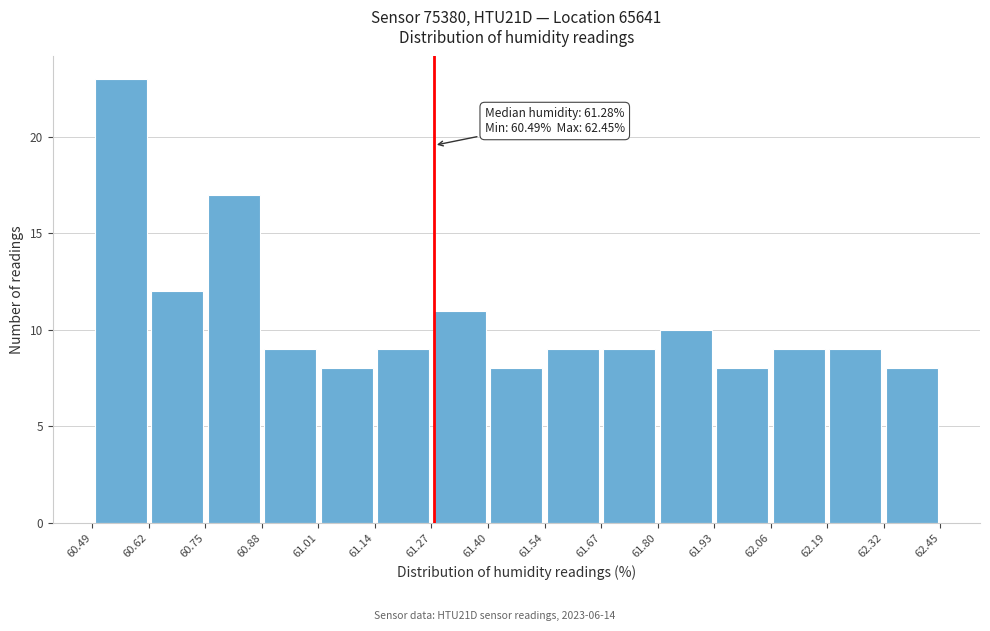

Which range on the x-axis has the tallest bar?

60.49 to 60.62